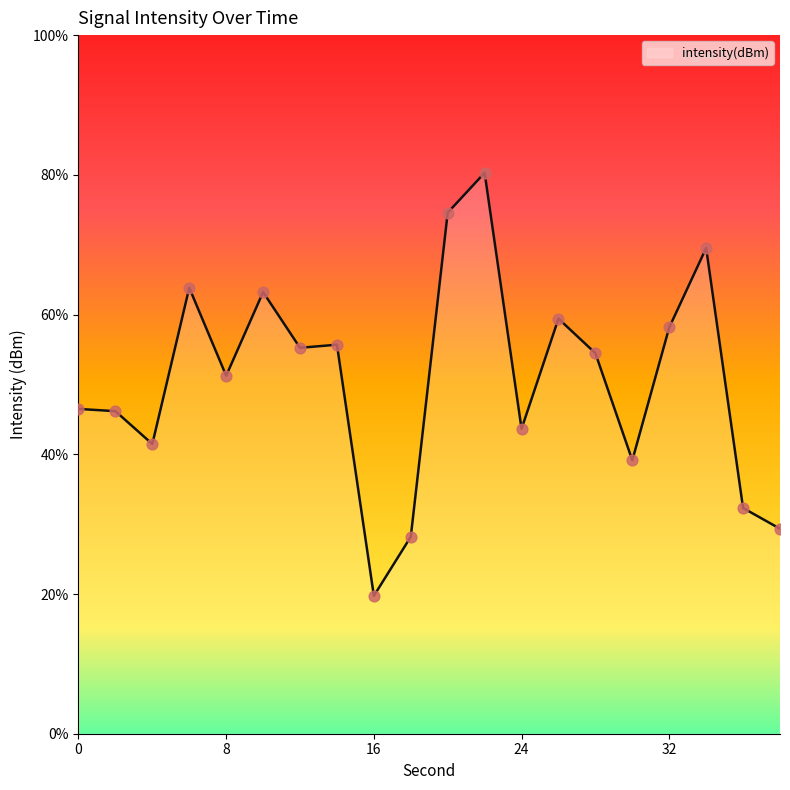

Which has a higher value, 34 or 20?

20